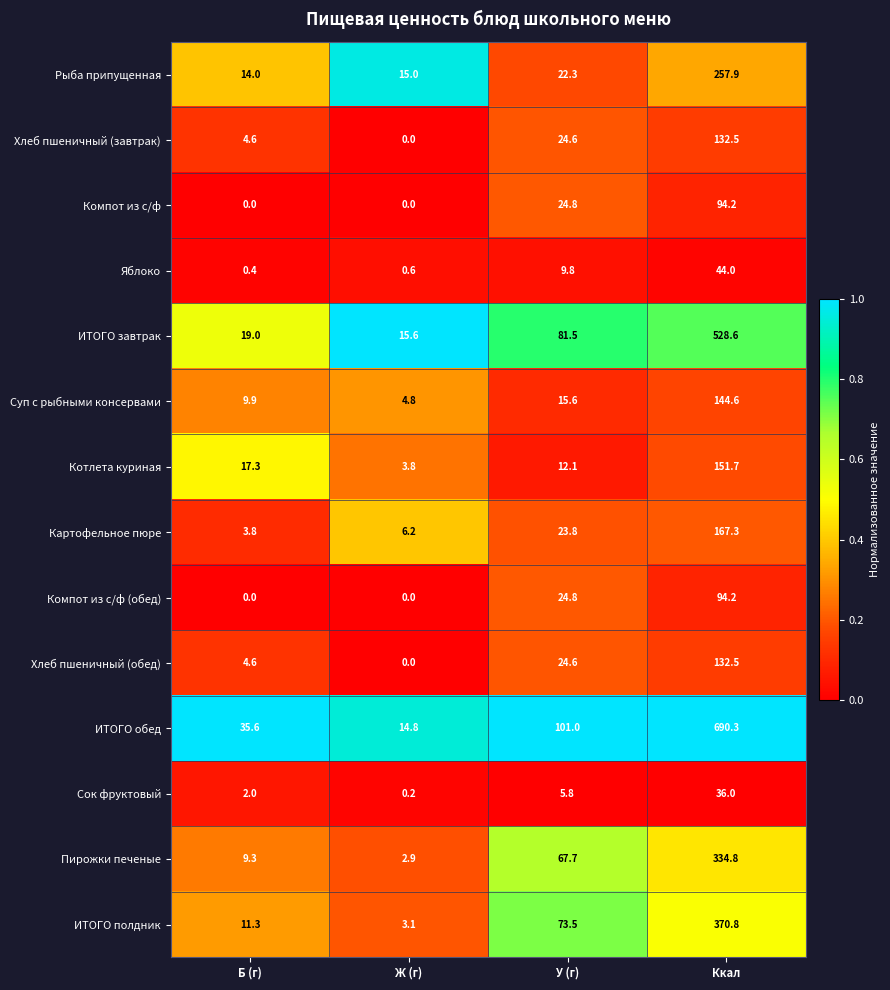

Which series has the largest total across all categories?

ИТОГО обед